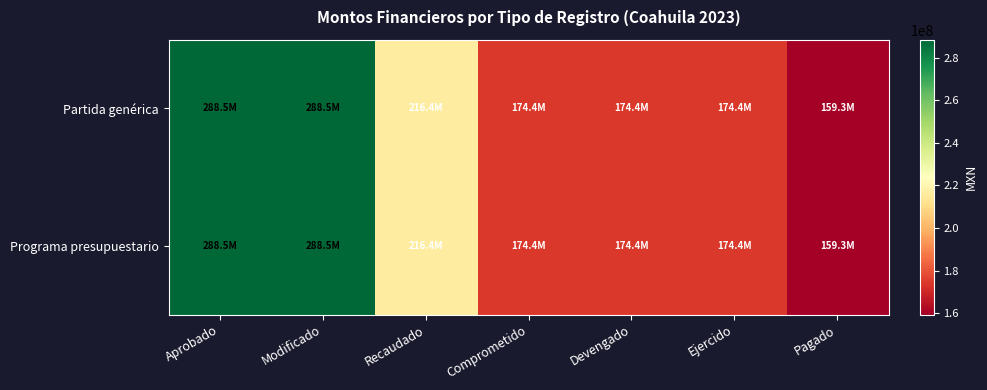

Which label corresponds to the largest value in the chart?

Aprobado